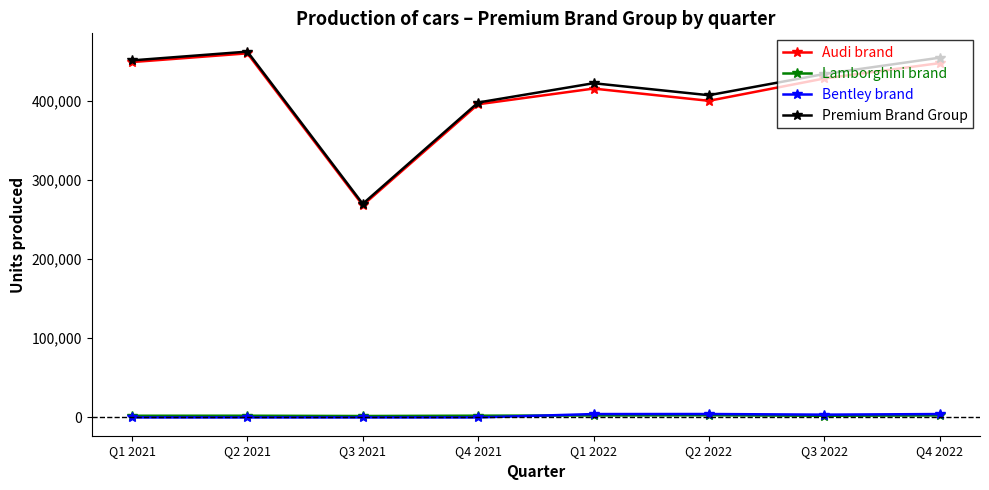

What is the sum of the Premium Brand Group values at Q3 2021 and Q4 2022?

724426